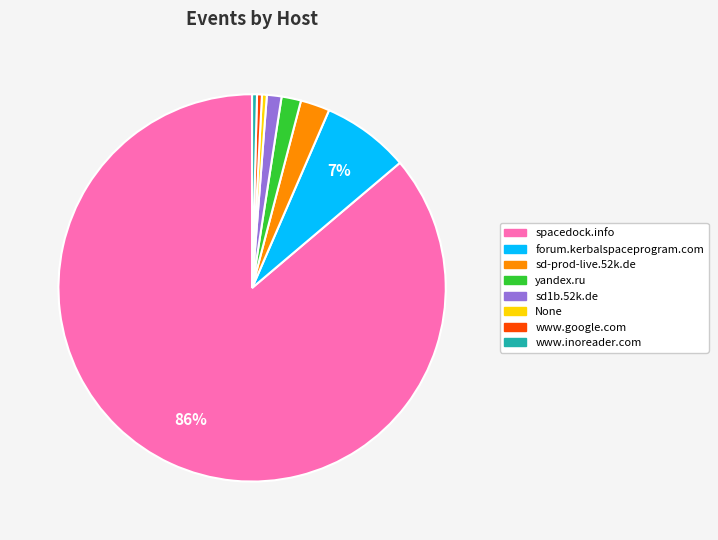

Is it true that sd-prod-live.52k.de is 2% of the pie?

True